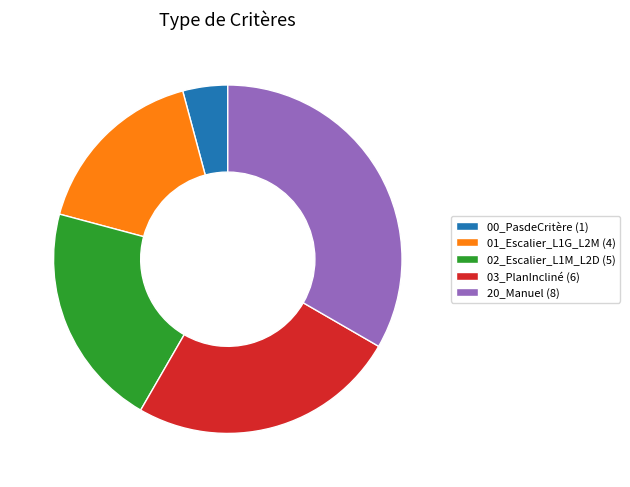

Does 20_Manuel (8) represent more than half of the total?

No